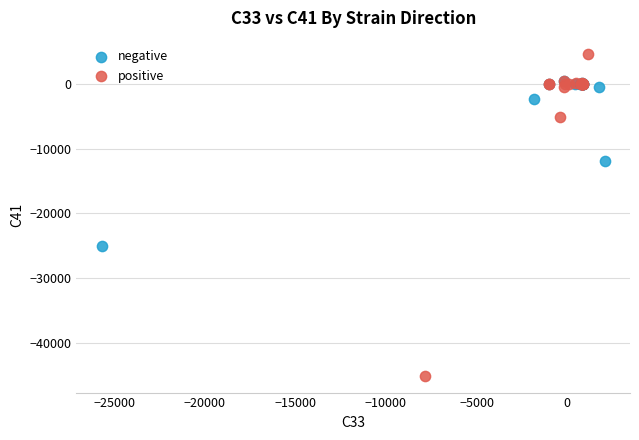

Which series has the largest Y range (max minus min)?

positive